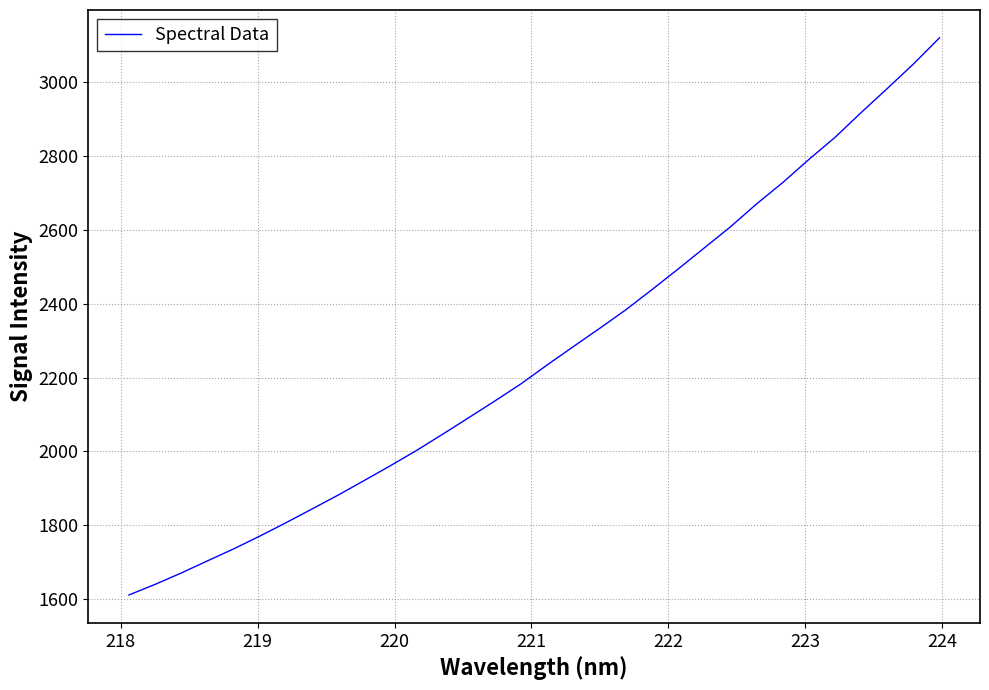

What is the maximum value shown in the chart?

3120.8